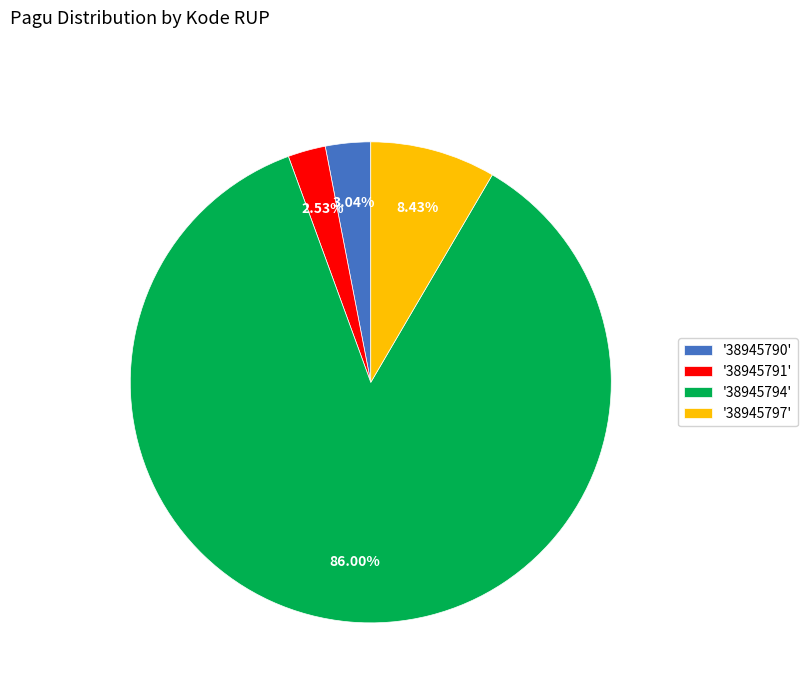

Count the number of slices in the pie.

4